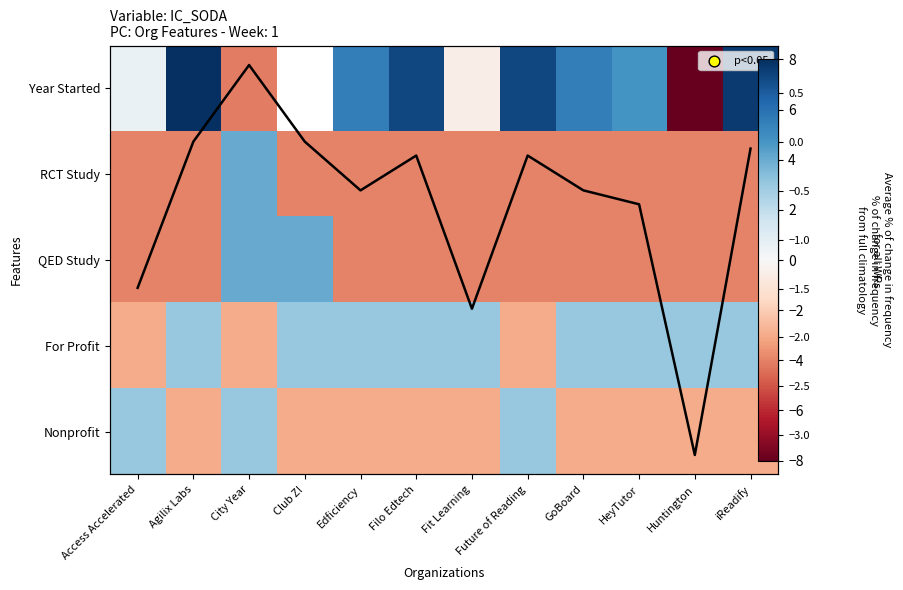

How many positive values does the Nonprofit series have?

3